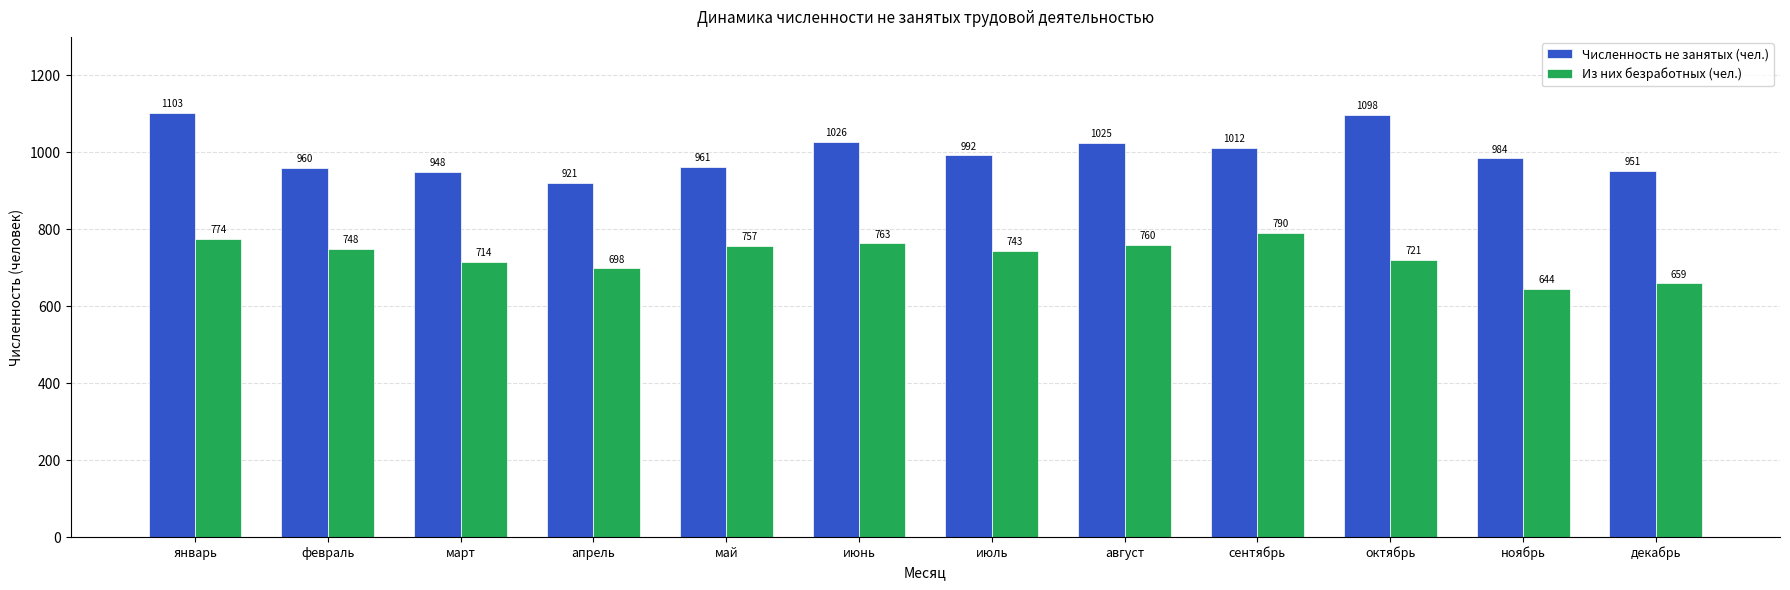

What position from the left is октябрь?

10